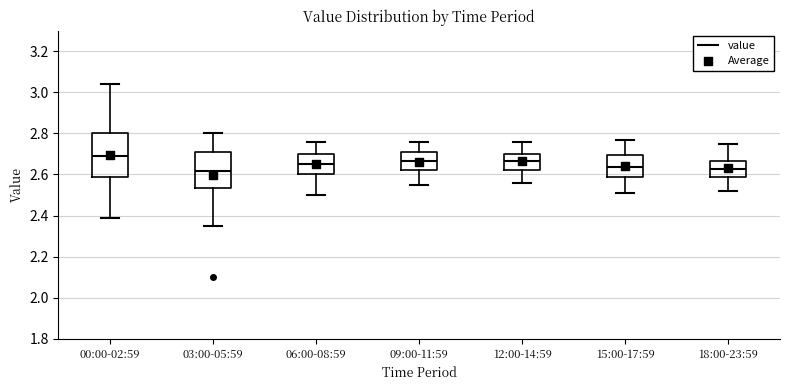

Comparing the boxes themselves (not the whiskers), which one is the tallest?

00:00-02:59